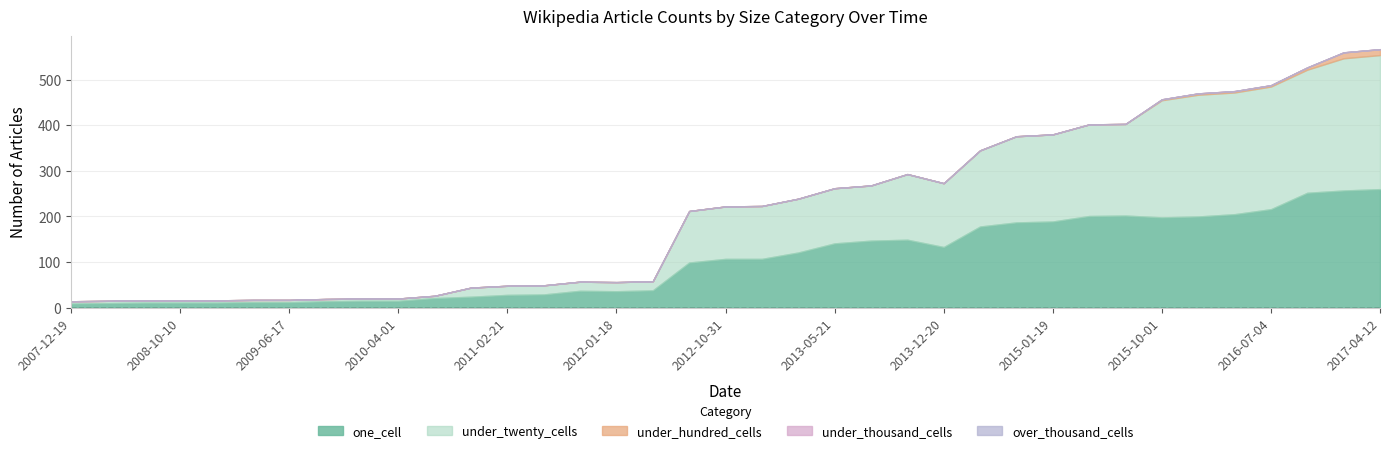

Rank the series at 2013-12-20 from lowest to highest value.

under_hundred_cells, under_thousand_cells, over_thousand_cells, one_cell, under_twenty_cells